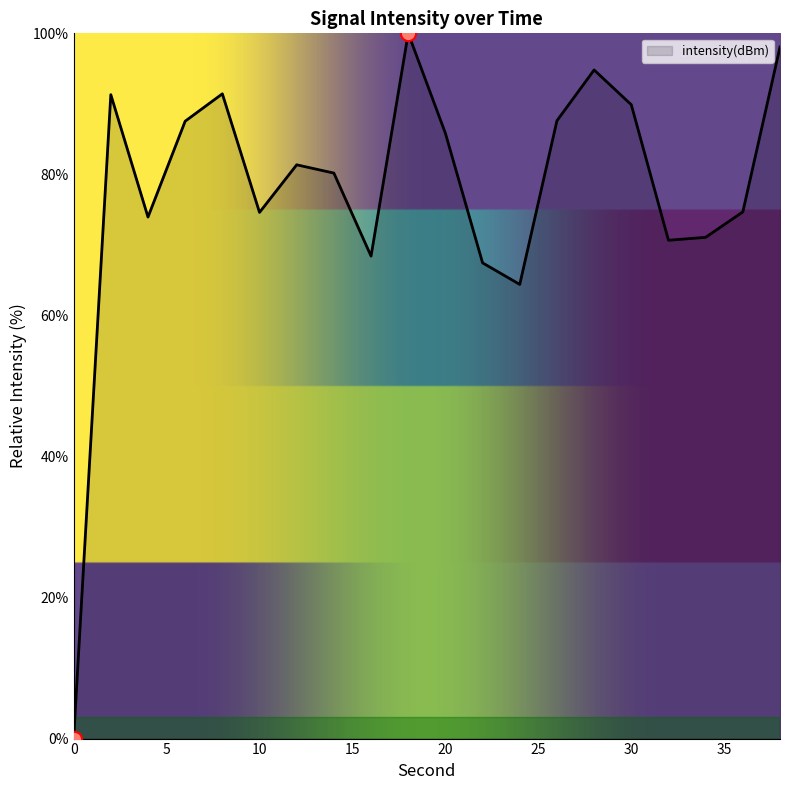

What is the maximum value shown in the chart?

100.0